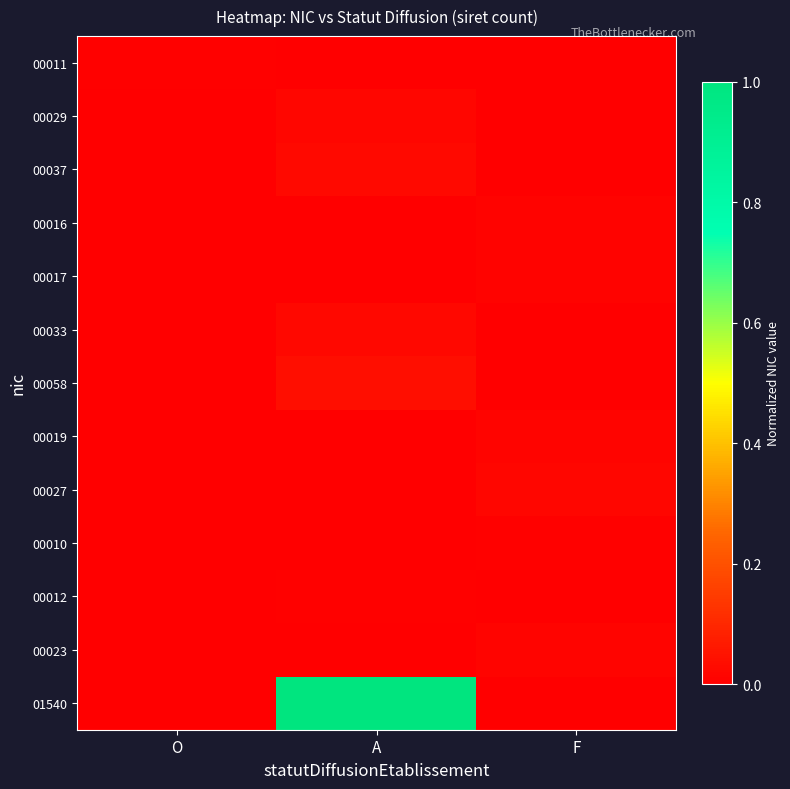

Reading right to left, what are all the values shown in this chart?

00011: F=0.0	A=0.0	O=0.0
00029: F=0.0	A=0.0	O=0.0
00037: F=0.0	A=0.0	O=0.0
00016: F=0.0	A=0.0	O=0.0
00017: F=0.0	A=0.0	O=0.0
00033: F=0.0	A=0.0	O=0.0
00058: F=0.0	A=0.0	O=0.0
00019: F=0.0	A=0.0	O=0.0
00027: F=0.0	A=0.0	O=0.0
00010: F=0.0	A=0.0	O=0.0
00012: F=0.0	A=0.0	O=0.0
00023: F=0.0	A=0.0	O=0.0
01540: F=0.0	A=1.0	O=0.0